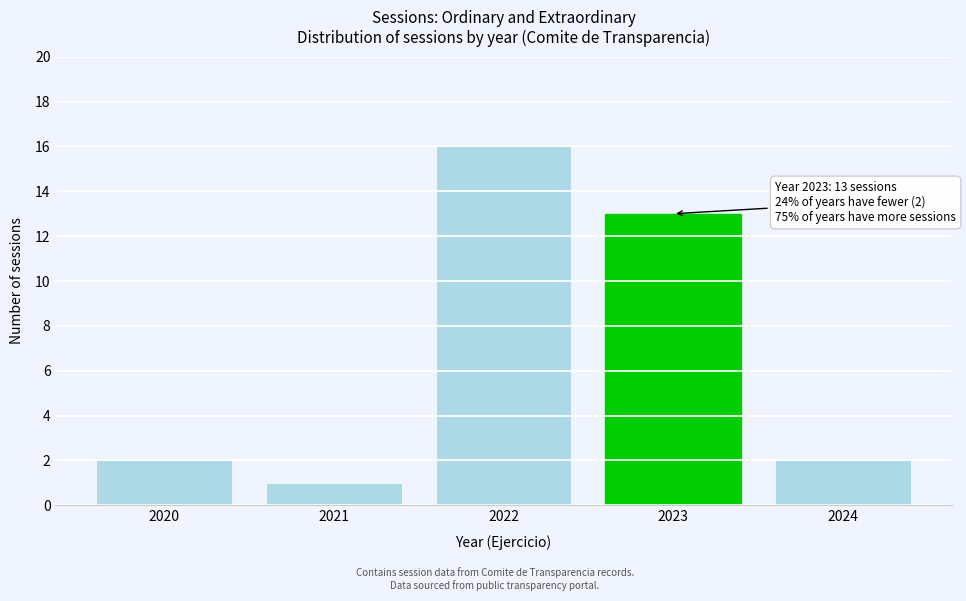

Reading left to right, list all the values displayed in this chart.

2	1	16	13	2